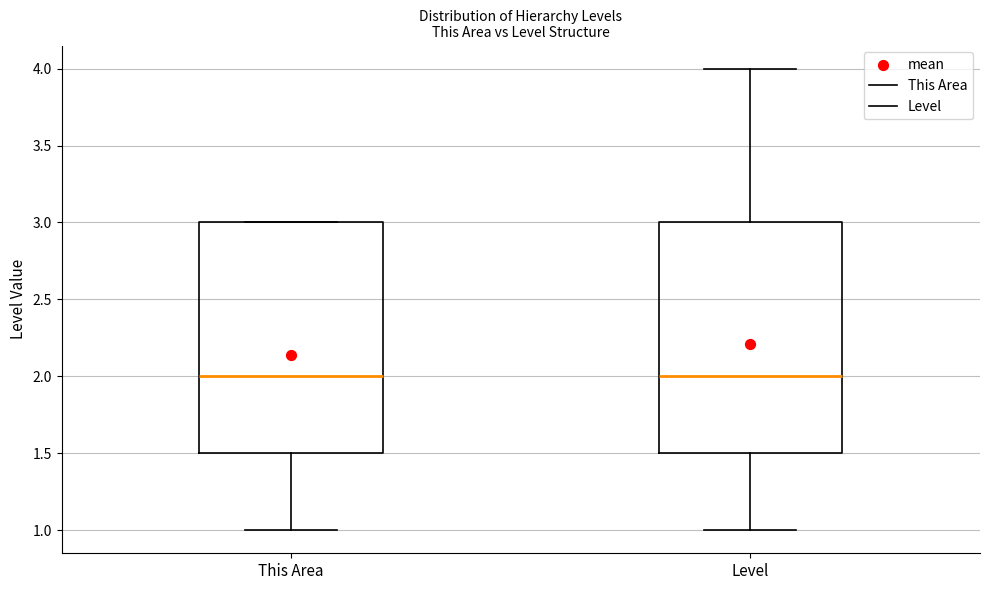

Where does the lower whisker of the box for Level end on the y-axis? The values are not printed on the chart, so give them approximately, as read against the axis.

1.0